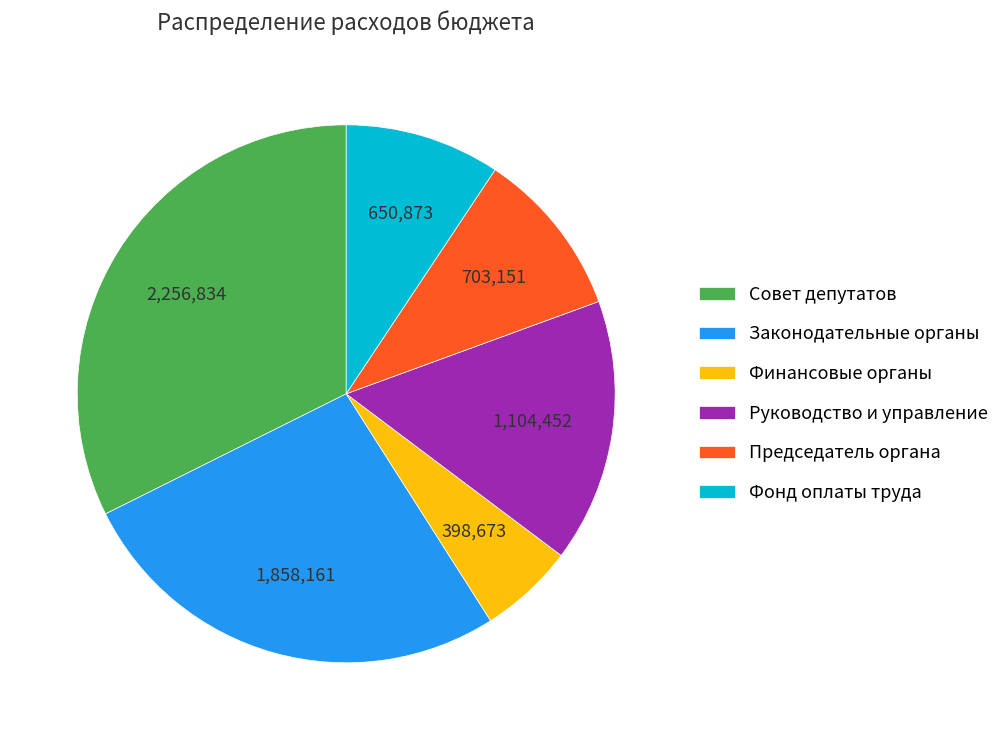

Do Законодательные органы and Фонд оплаты труда together represent more than half of the pie?

No